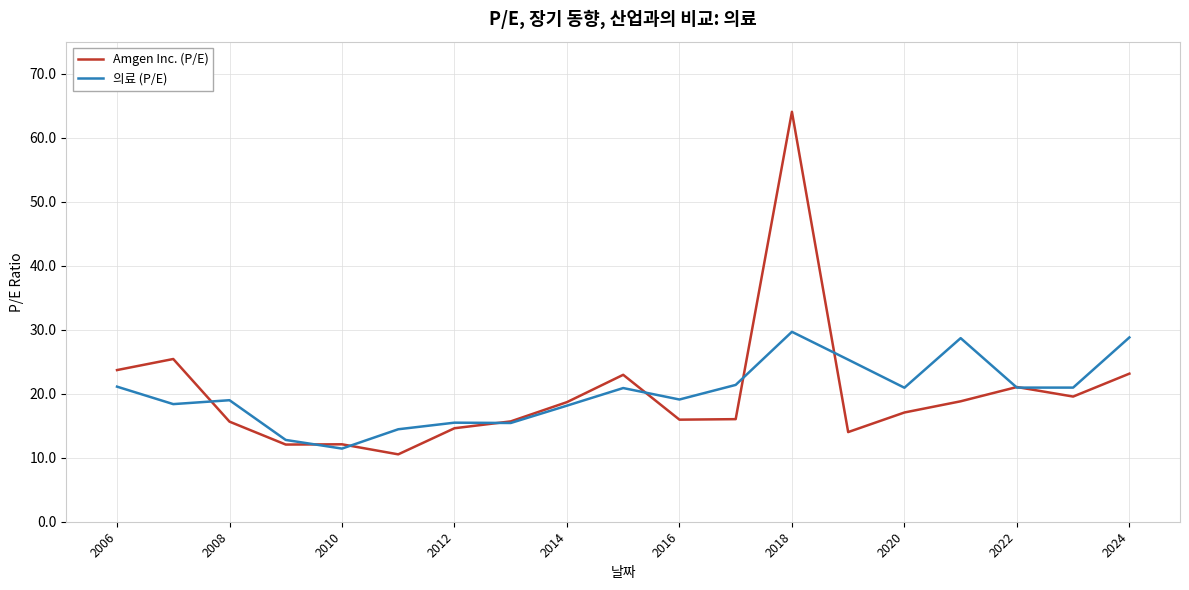

List the series in order of their peak value, lowest first.

의료 (P/E), Amgen Inc. (P/E)